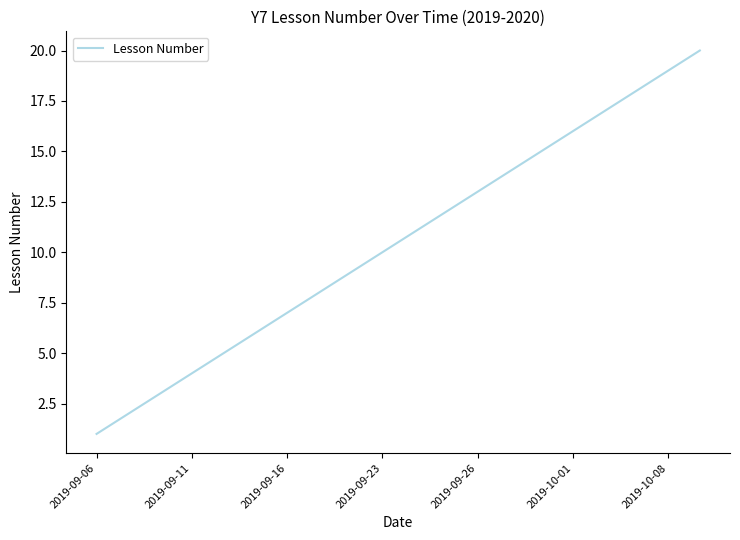

What is the greatest value displayed?

20